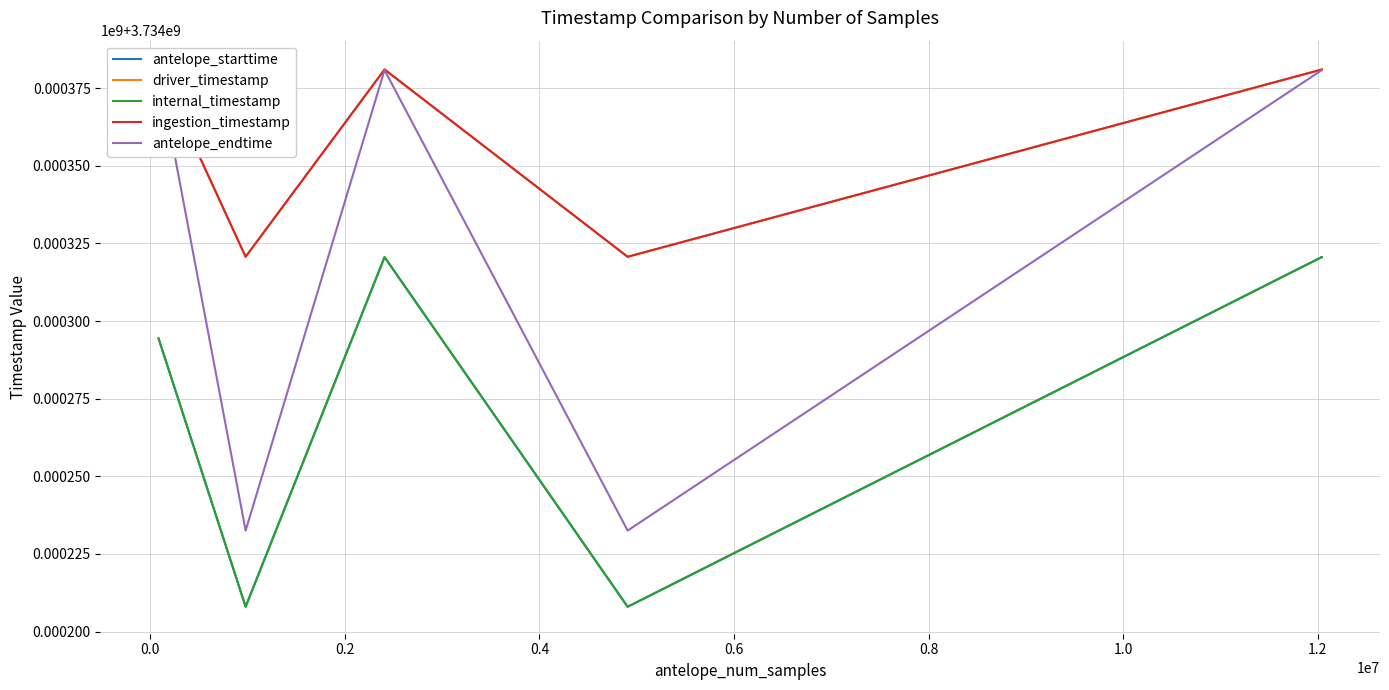

True or false: internal_timestamp has a value of 5103495112.4 at 11.

False